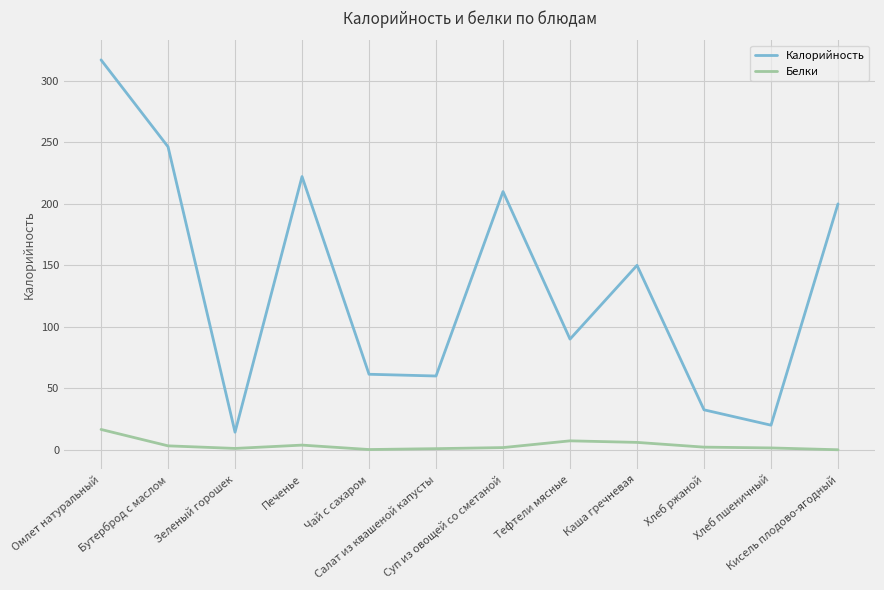

At how many categories does at least one series exceed 212?

3